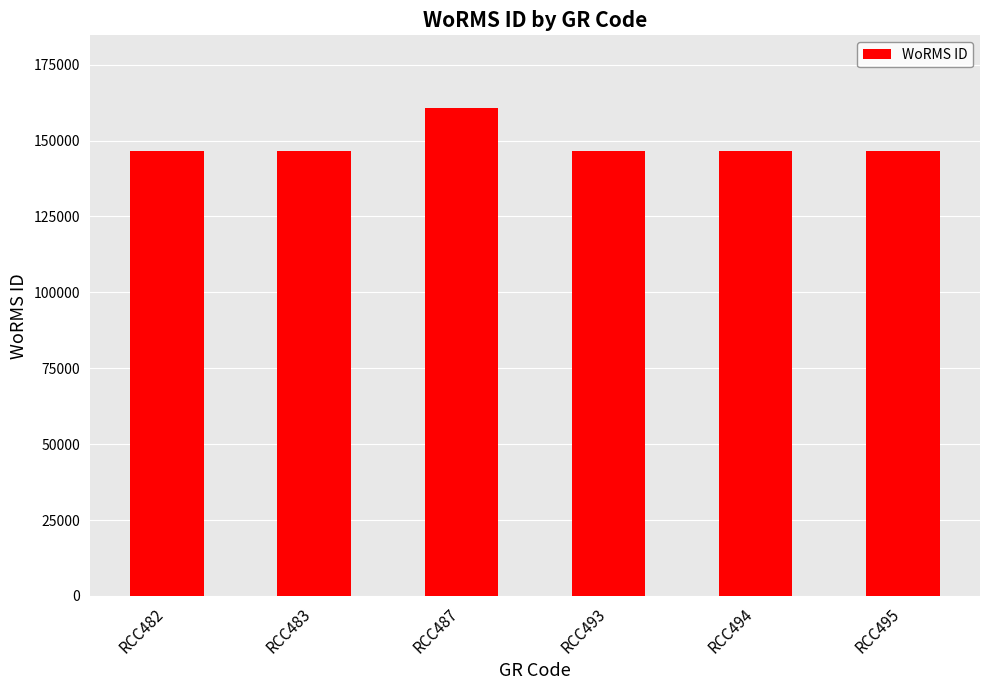

Which has a higher value, RCC482 or RCC487?

RCC487